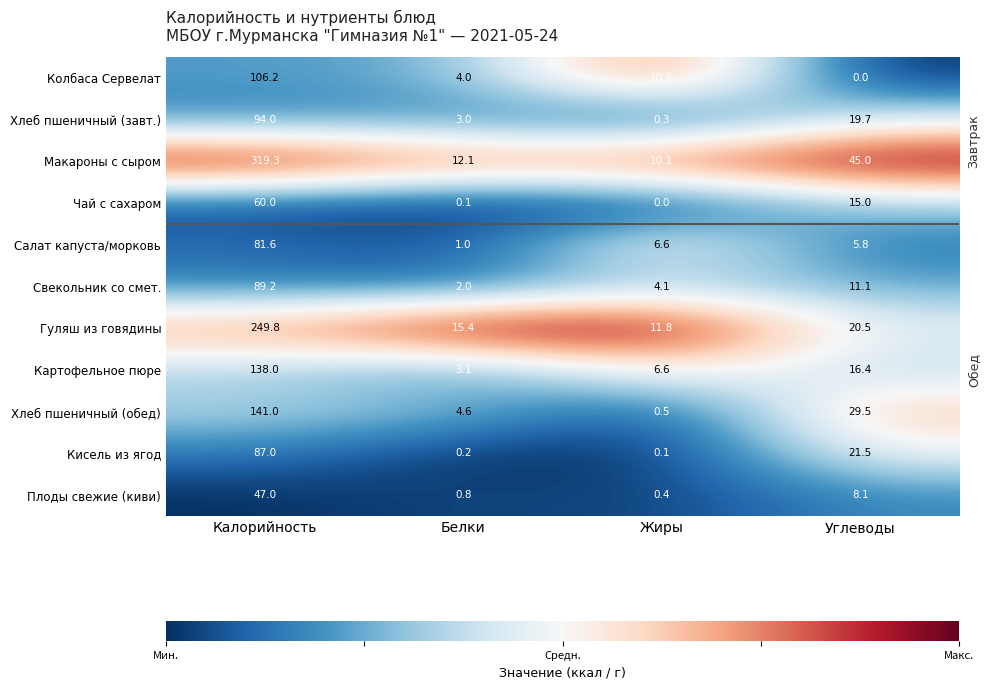

Is it true that Свекольник со смет. equals 6.1 at Жиры?

False